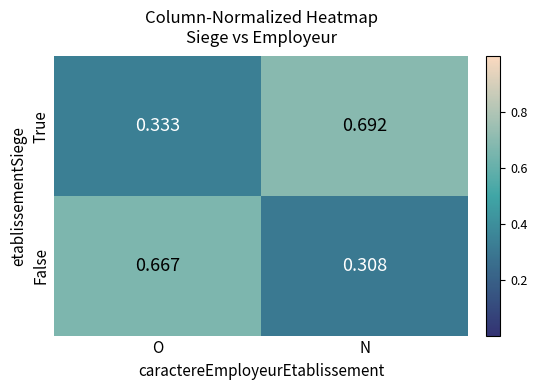

Which category has the lowest value in the True series?

O